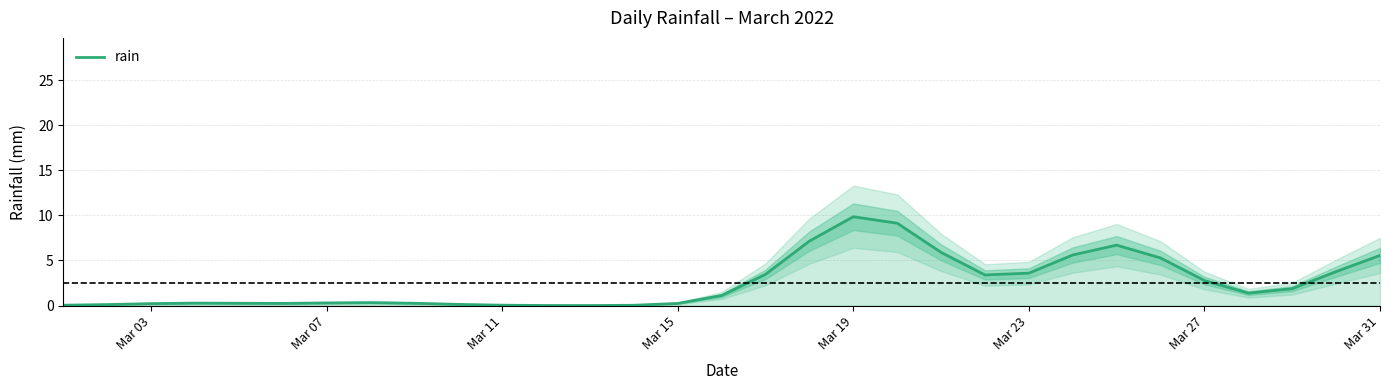

How many values are below 1?

15